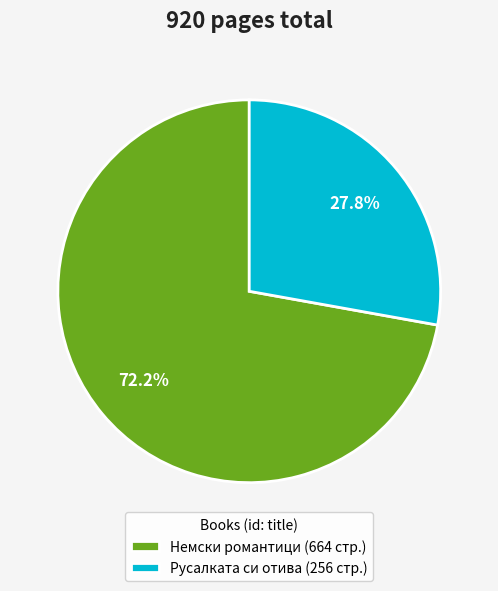

Does any single category account for the majority?

Yes